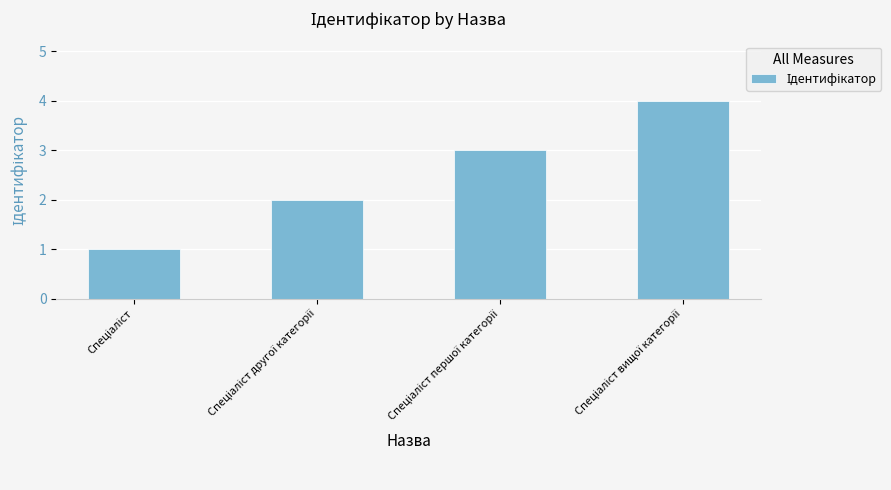

Count the number of data series in this chart.

1